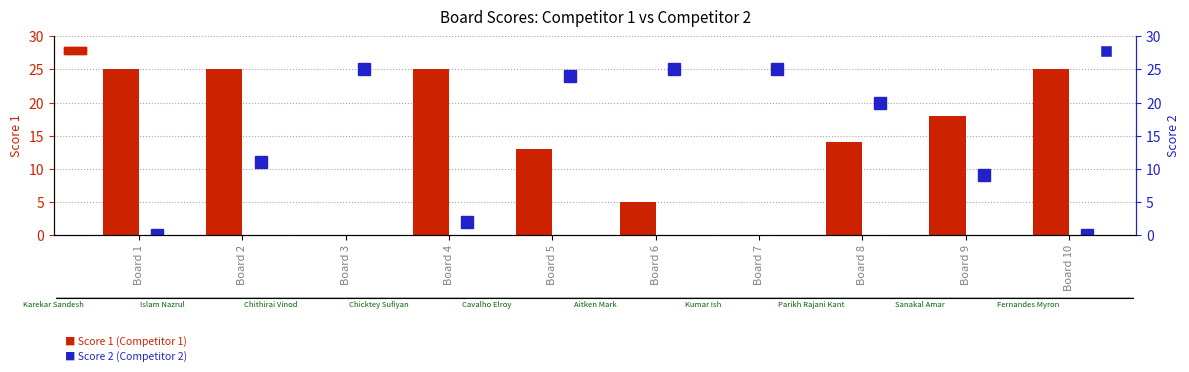

Which category has the highest value across all series?

Board 1